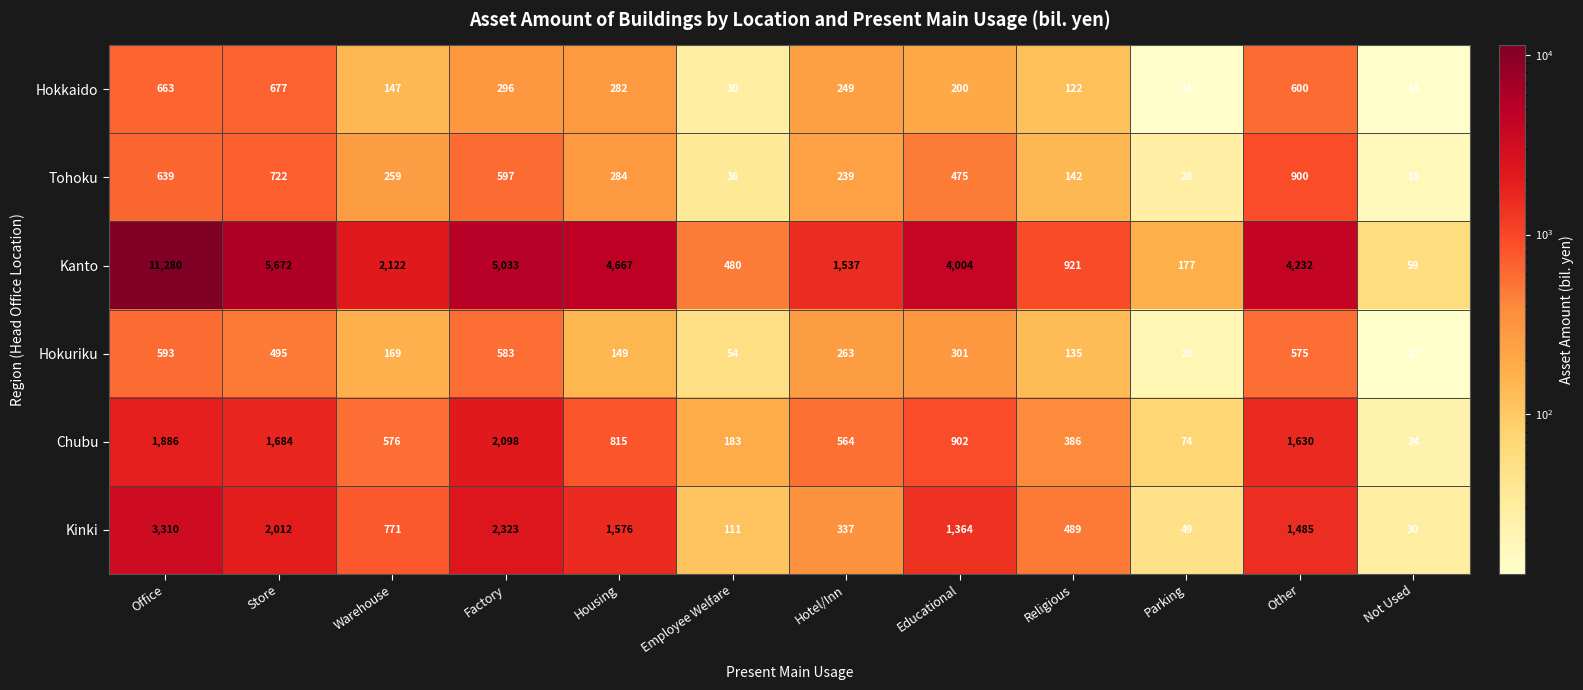

At which label does Kinki first exceed 1364?

Office